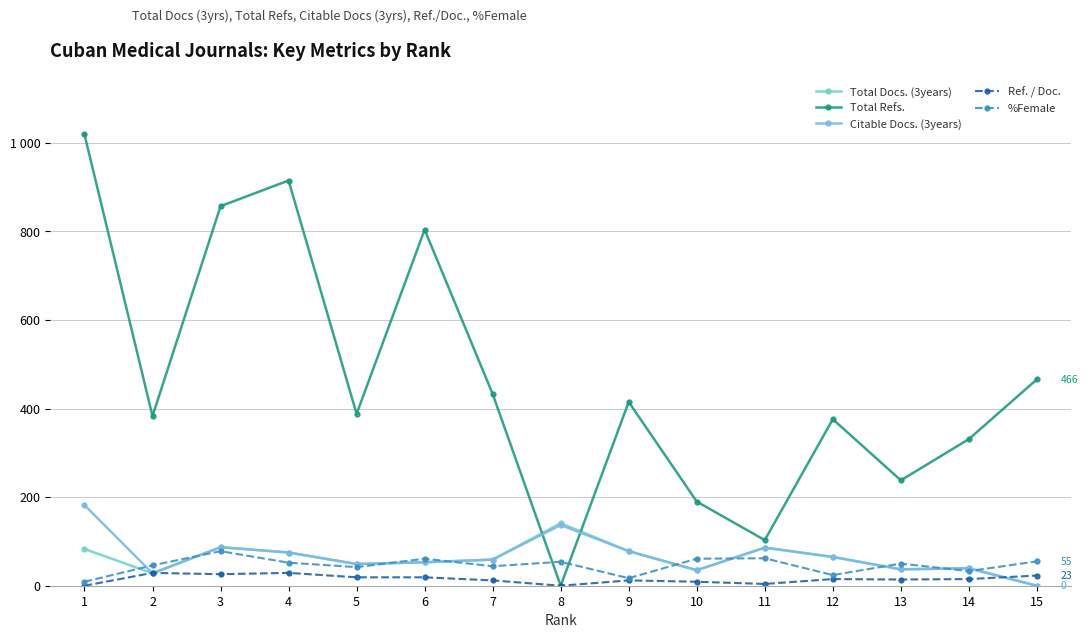

At which category does Ref. / Doc. reach its first local valley?

3